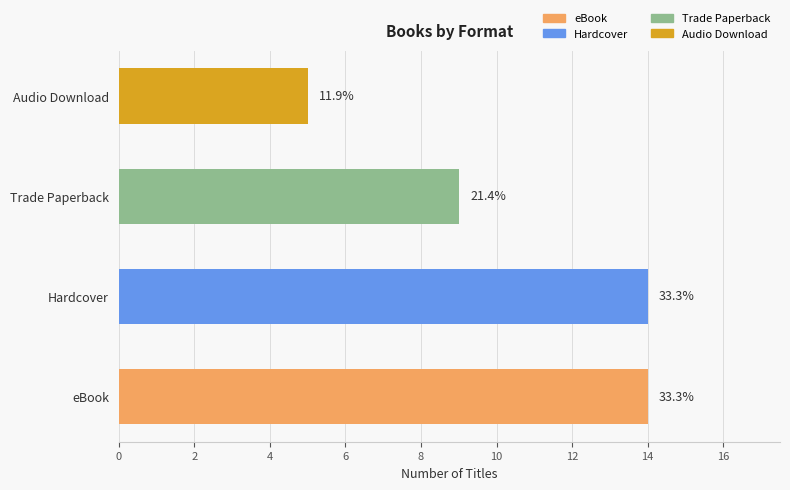

Are the bars horizontal?

Yes